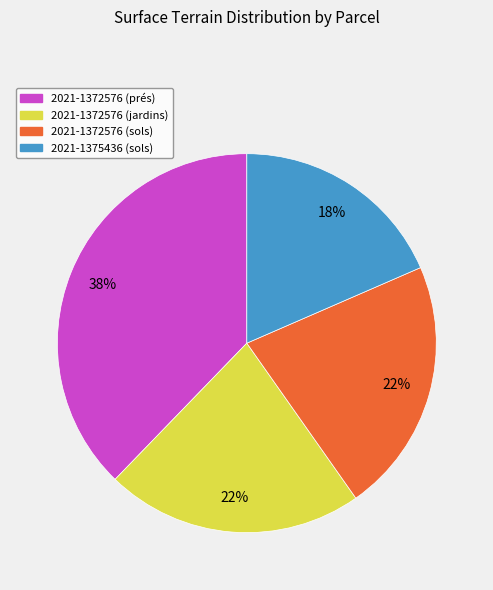

What is the ratio of the value at 2021-1372576 (sols) to the value at 2021-1372576 (prés)?

0.6